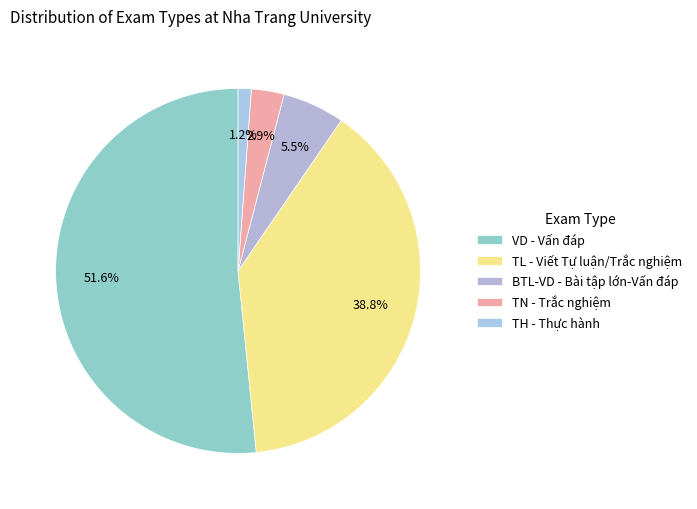

Which slice is the smallest?

TH - Thực hành